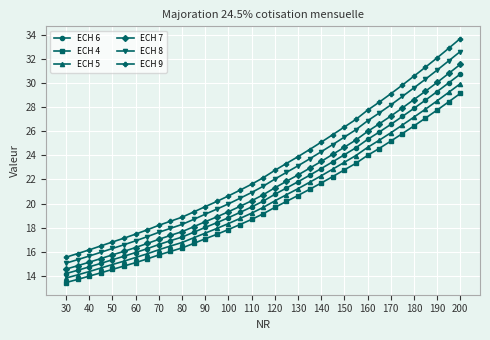

True or false: ECH 6 and ECH 4 intersect in this chart.

False